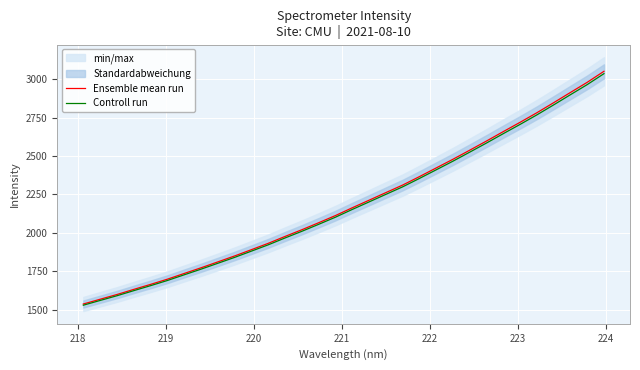

What is the lowest value of the Controll run series?

1529.8